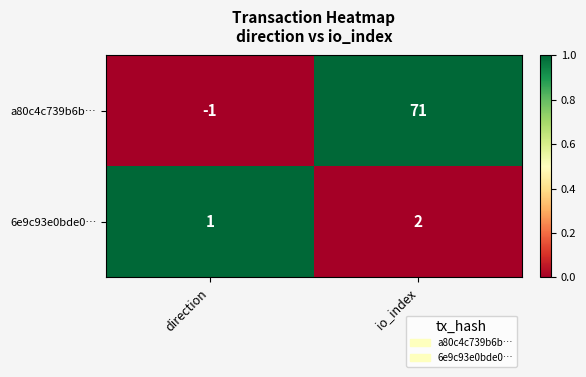

At io_index, list the series in order from largest to smallest.

a80c4c739b6b…, 6e9c93e0bde0…